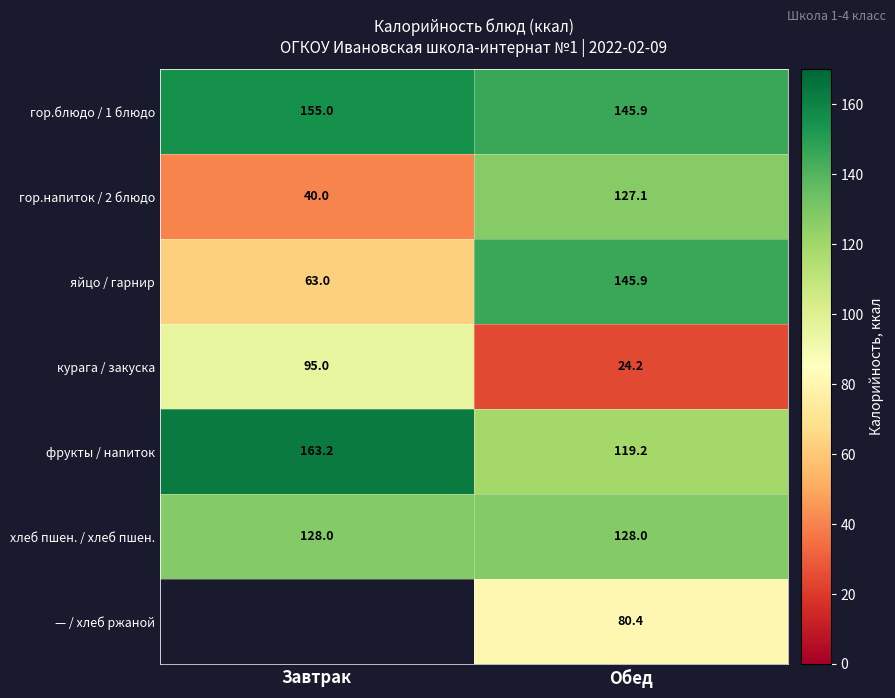

True or false: яйцо / гарнир has a value of 39.9 at Обед.

False